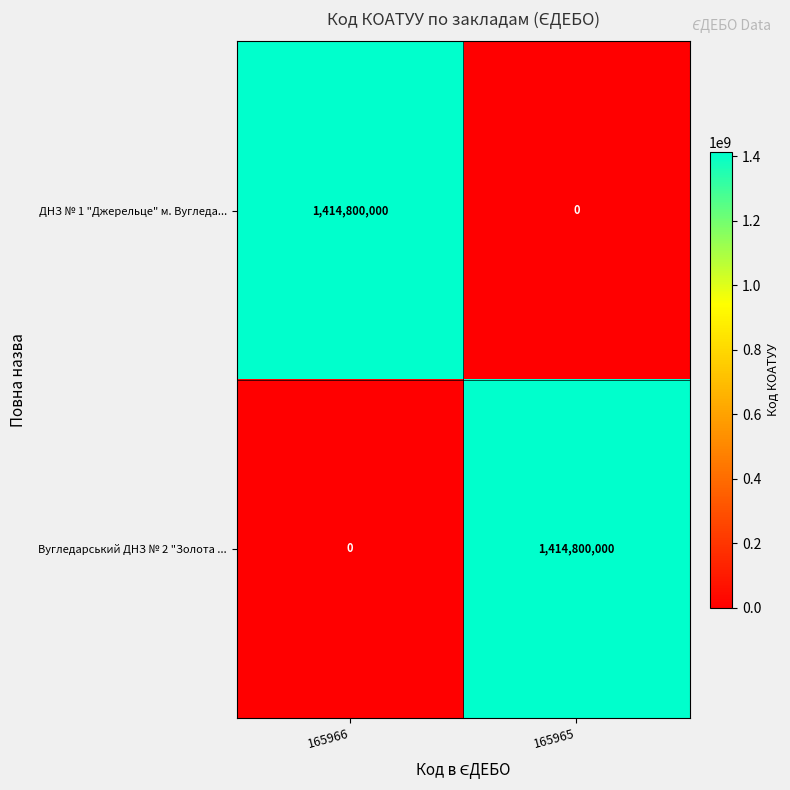

What is the total value across all series at 165966?

1414800000